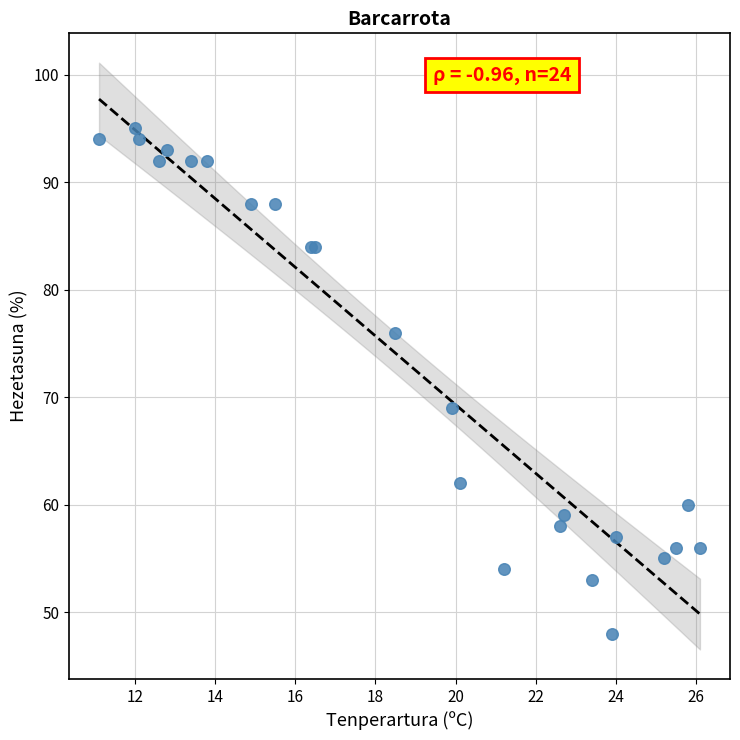

What Y value in the scatter plot is closest to 71?

69